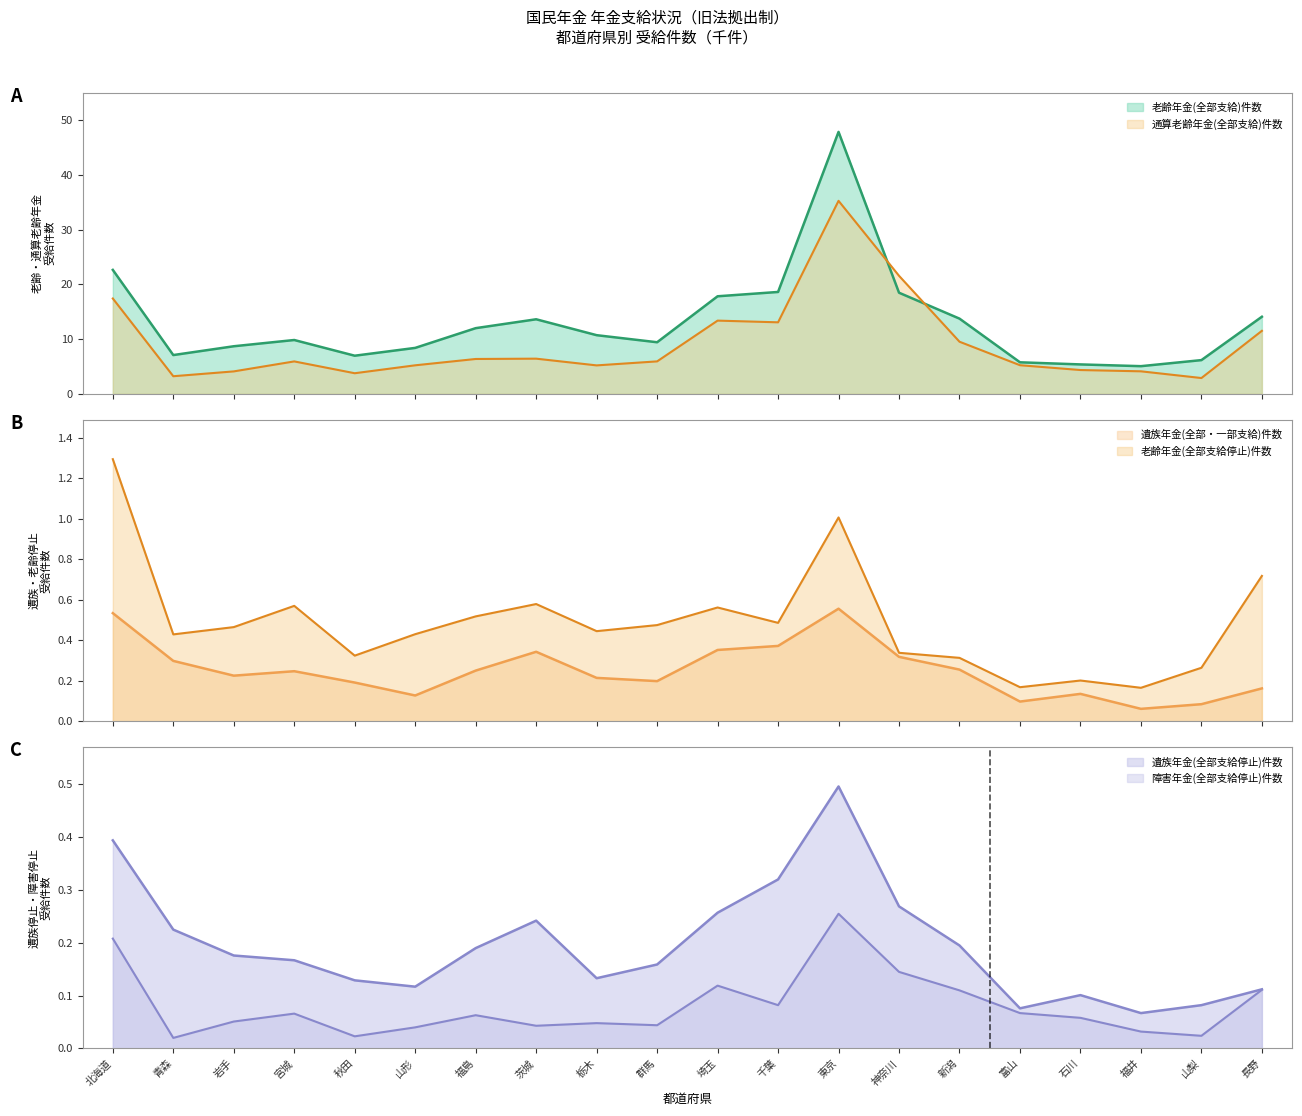

What position from the right is 長野?

1